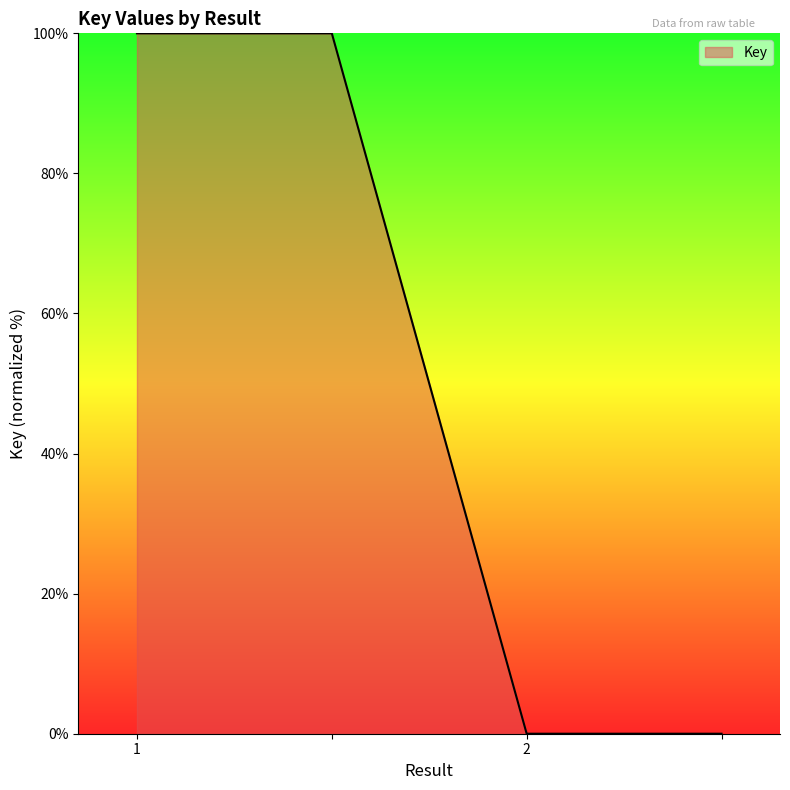

What is the difference between the second highest and second lowest values?

100